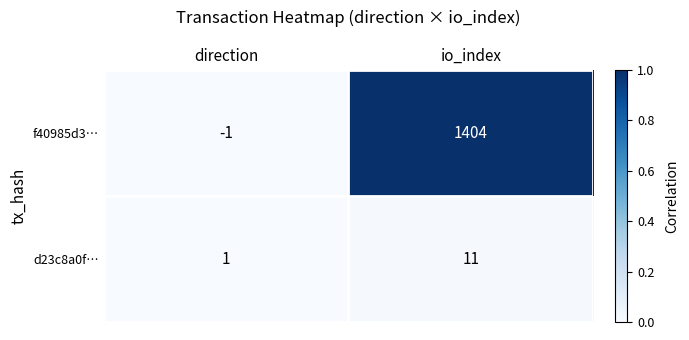

Between direction and io_index, which series saw the biggest shift?

f40985d3…